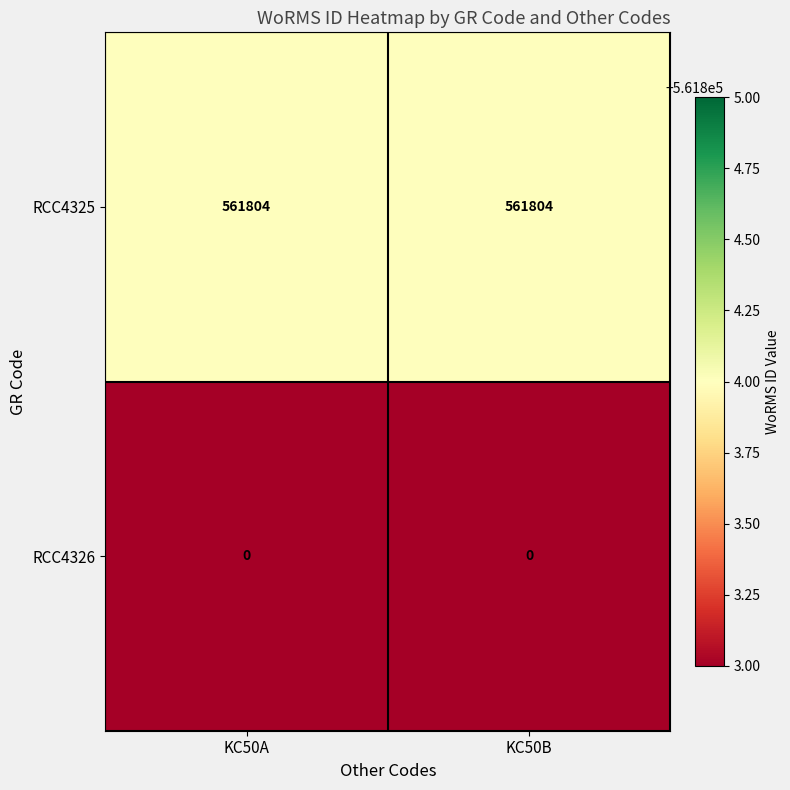

Reading right to left, transcribe all the data shown in this chart.

RCC4325: 561804	561804
RCC4326: 0	0